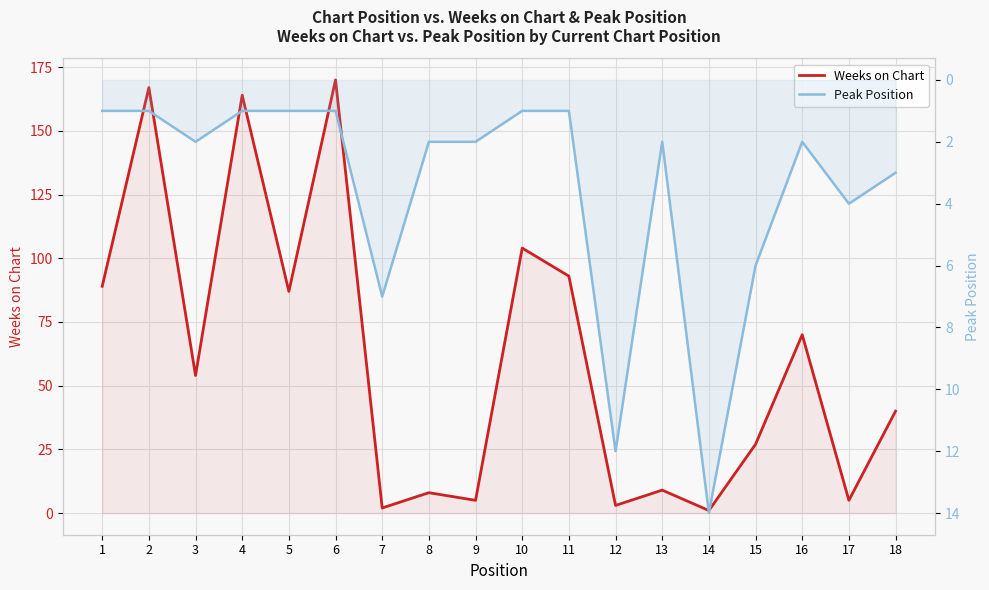

In Weeks on Chart, how many points are higher than both neighbors (excluding endpoints)?

7